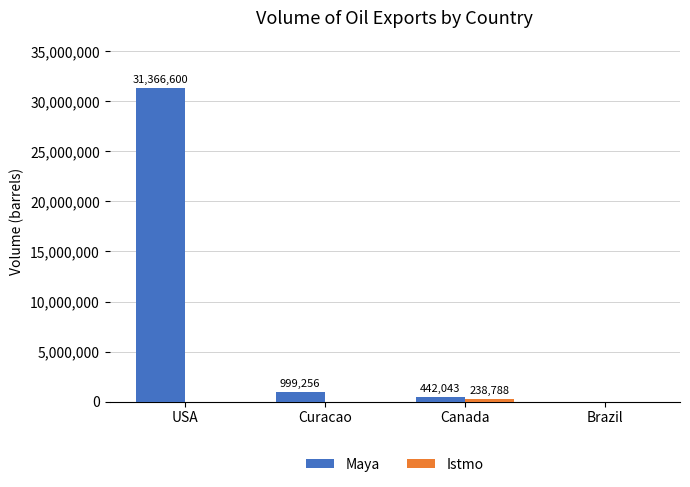

Where does the Maya series first go above 999256?

USA